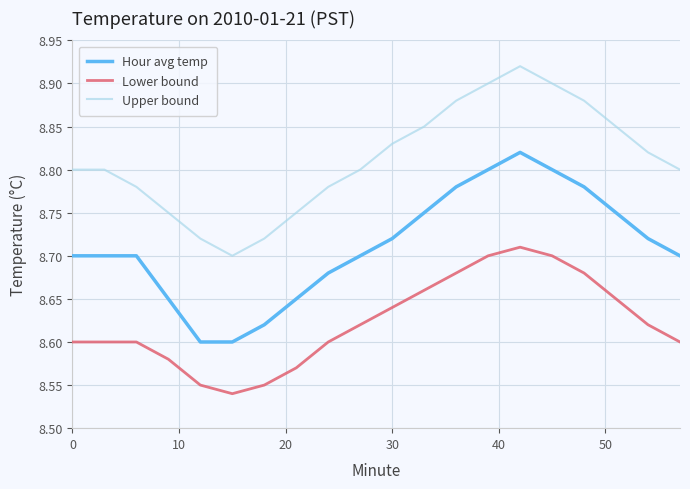

True or false: Lower bound and Hour avg temp cross at least once.

False